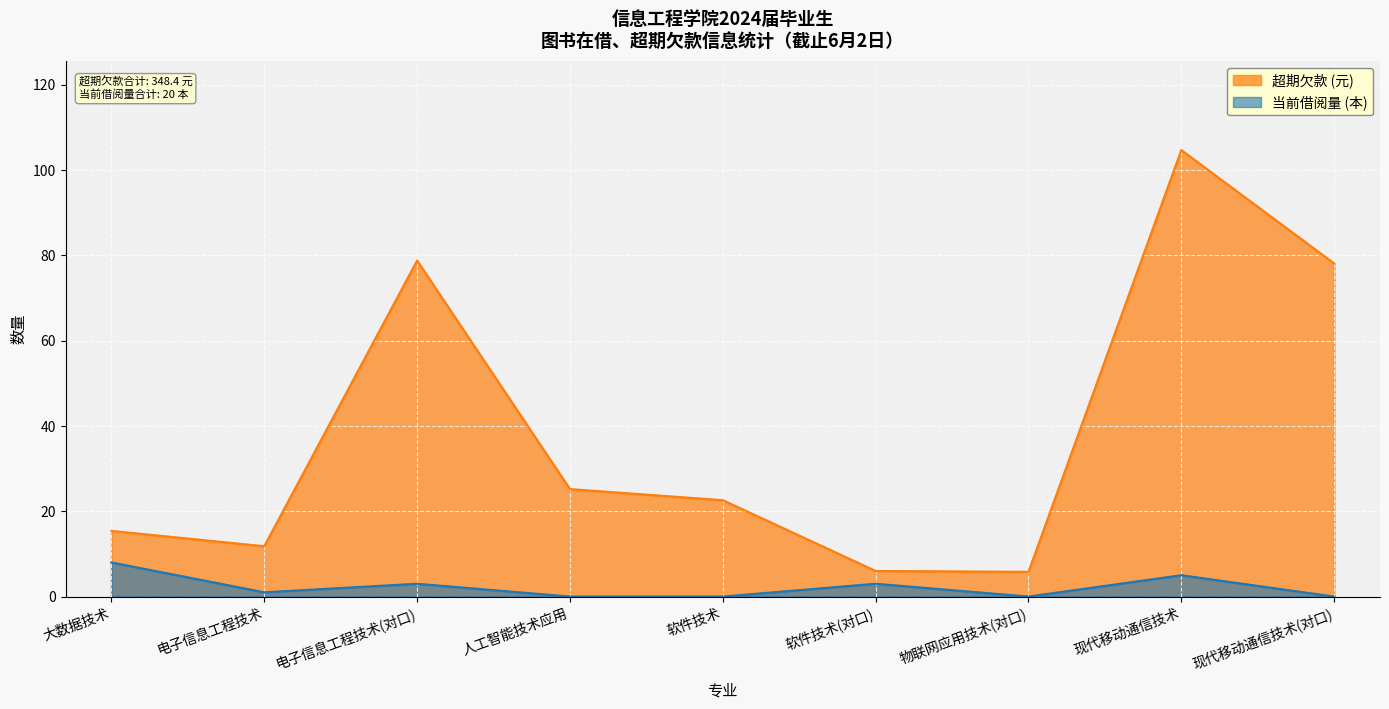

True or false: 超期欠款 and 当前借阅量 cross at least once.

False